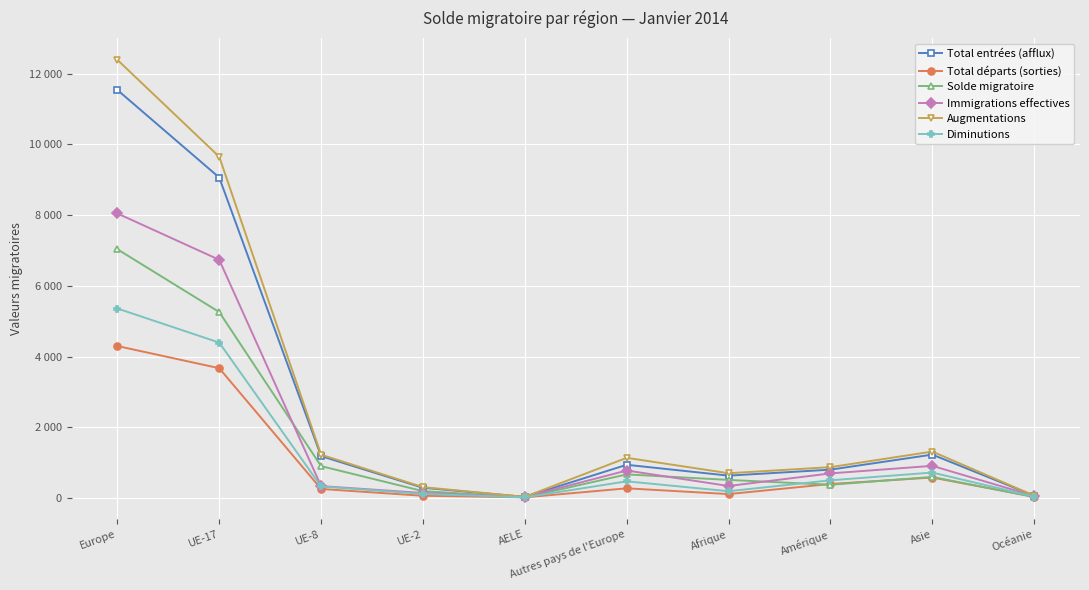

Which category has the lowest value in the Total entrées (afflux) series?

AELE